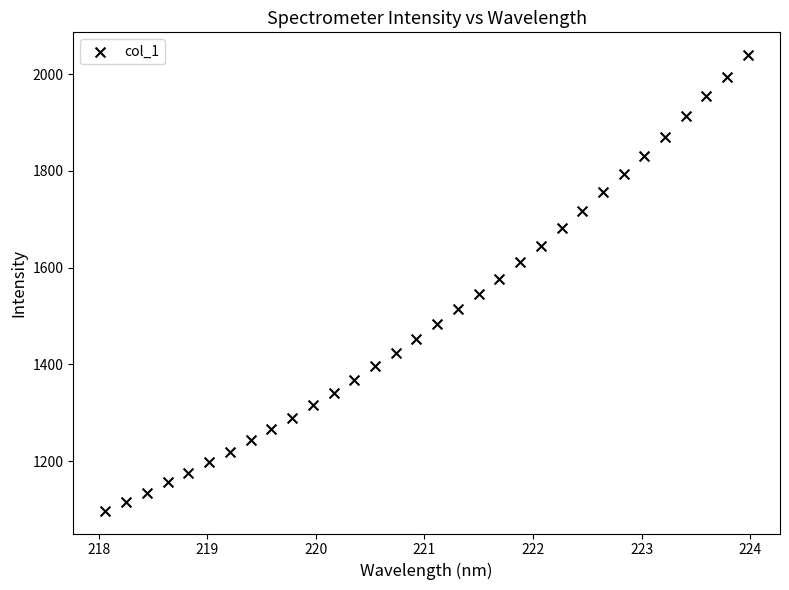

What is the range of Y values (max minus min)?

941.5